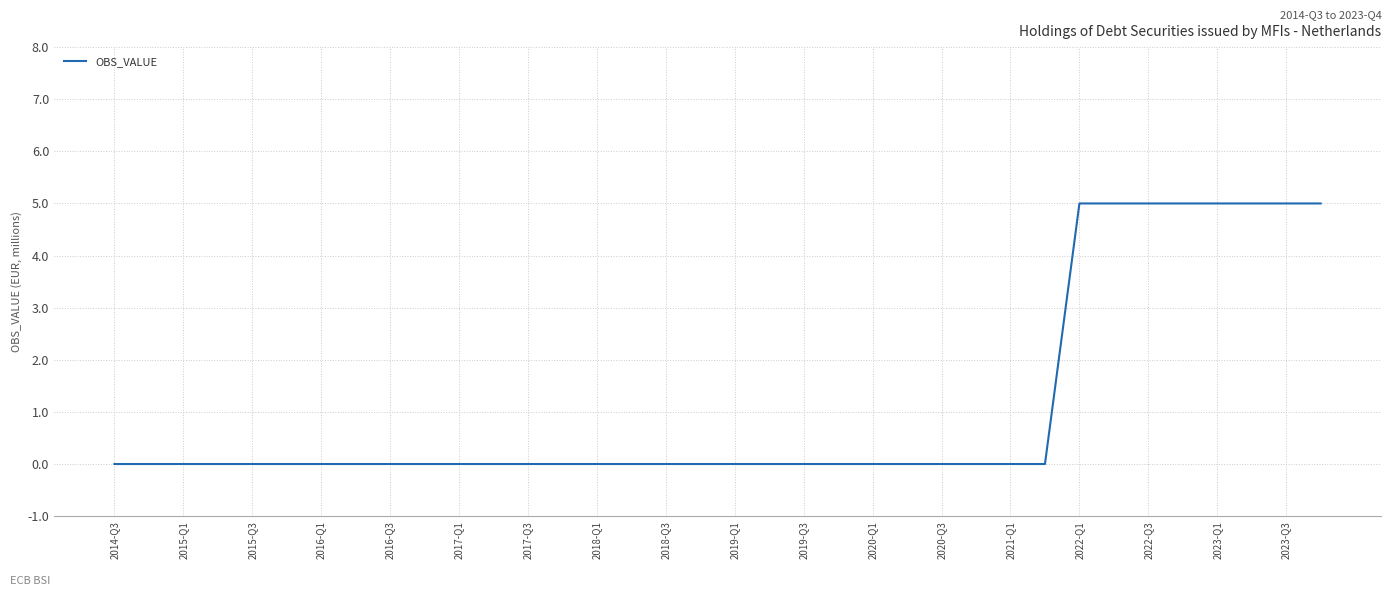

Reading left to right, list all the values displayed in this chart.

0	0	0	0	0	0	0	0	0	0	0	0	0	0	0	0	0	0	0	0	0	0	0	0	0	0	0	0	5	5	5	5	5	5	5	5